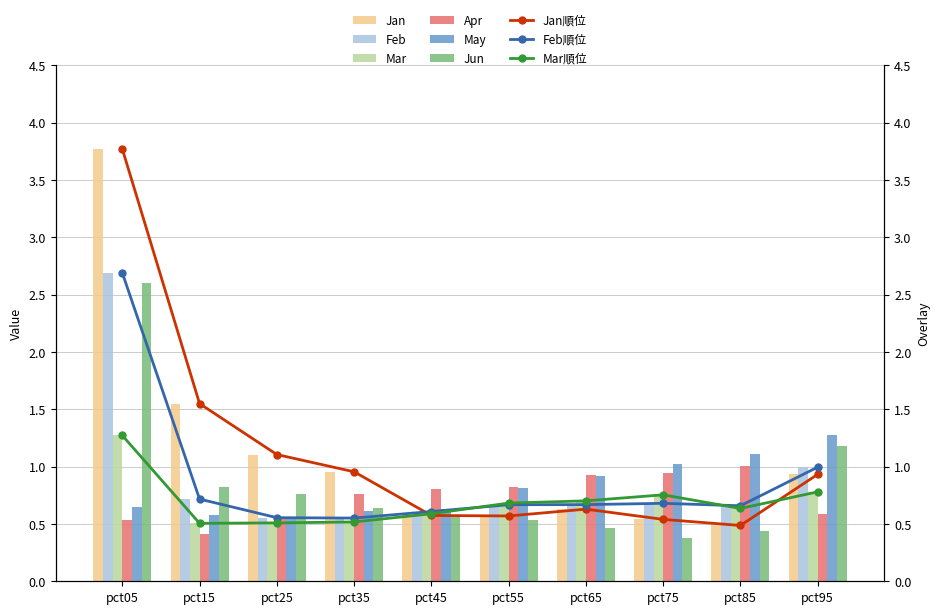

Where is May nearest to the value 0?

pct25